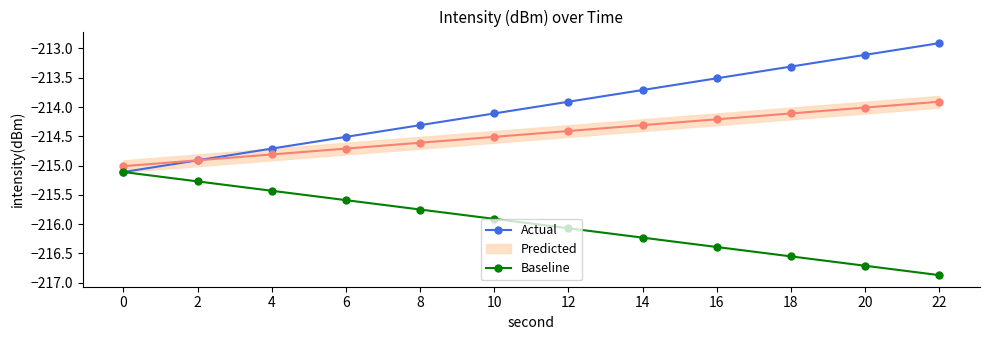

What is the spread (max minus min) of values at 8?

1.4